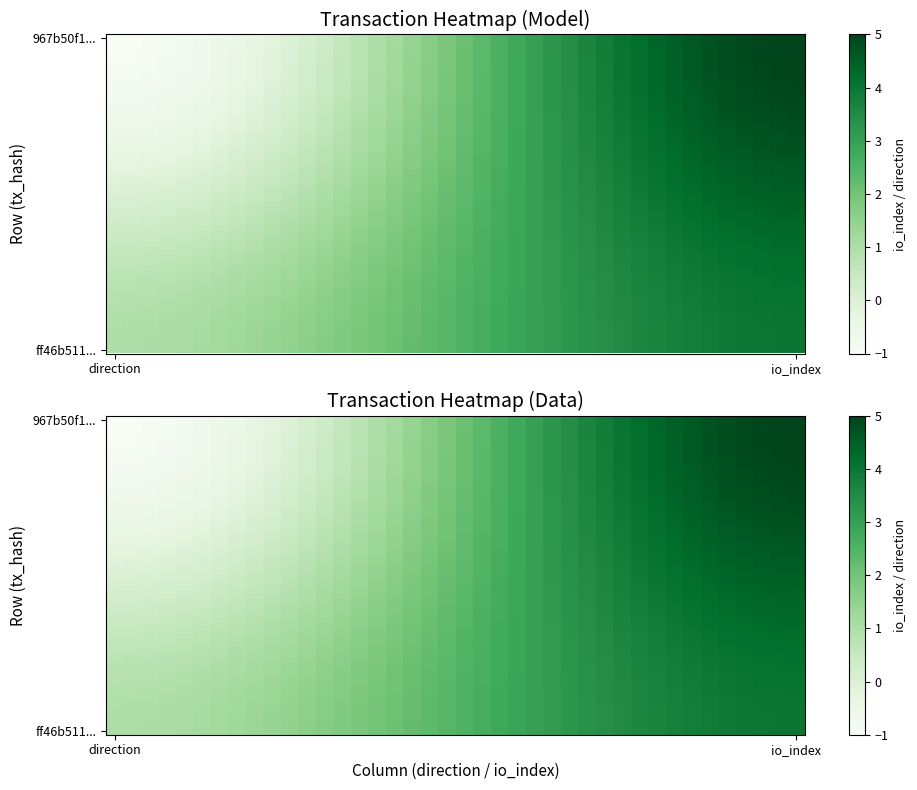

What is the spread (max minus min) of values at 15?

1.0